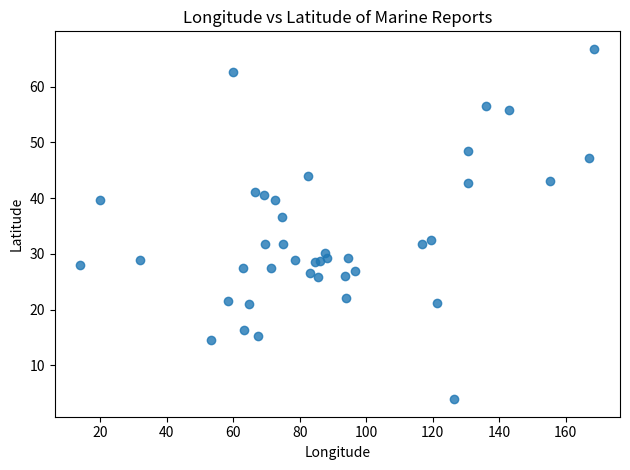

What Y value in the scatter plot is closest to 35?

36.6